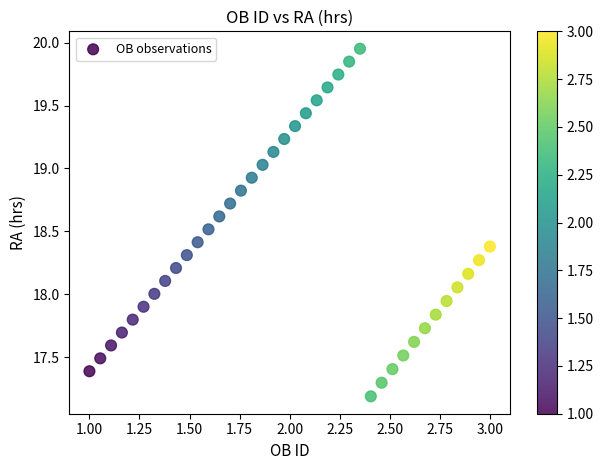

What is the range of X values (max minus min)?

2.0